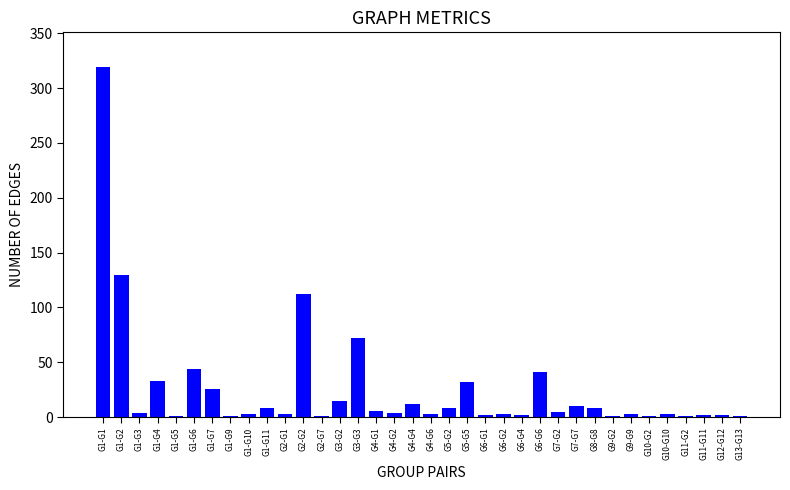

At which label is the value closest to 160?

G1-G2